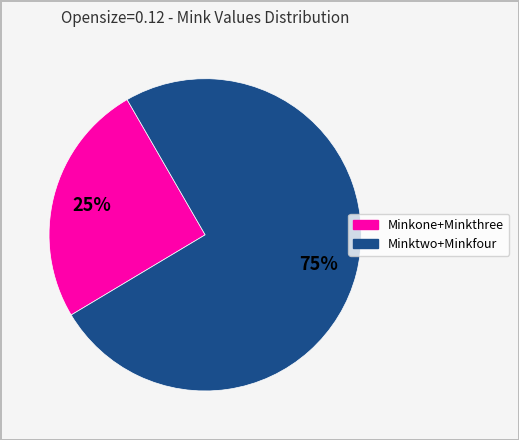

How many slices are in this pie chart?

2